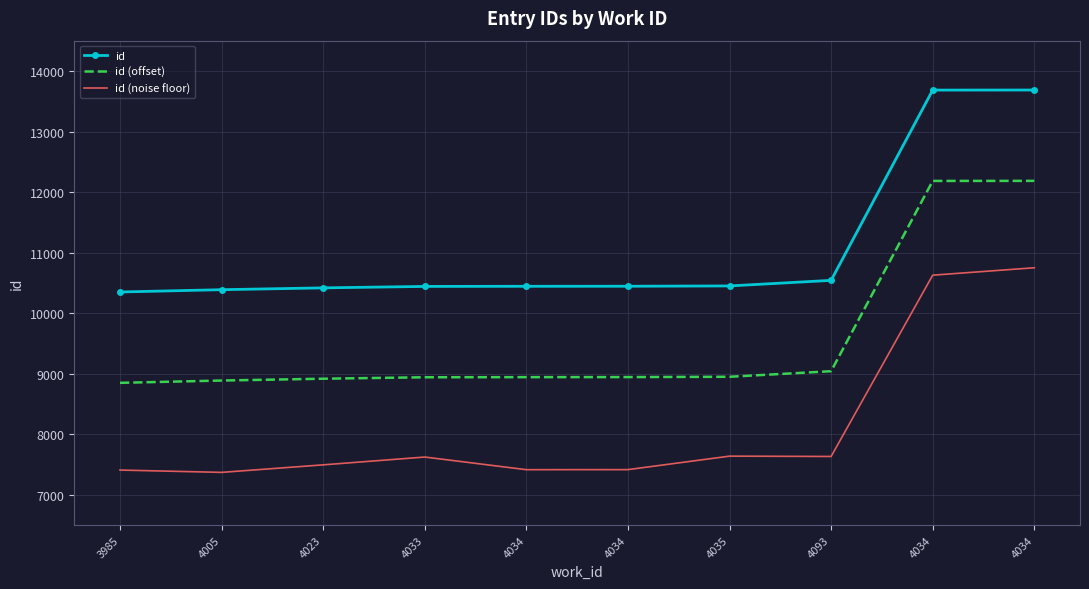

What are all the series names shown in the legend?

id, id (offset), id (noise floor)